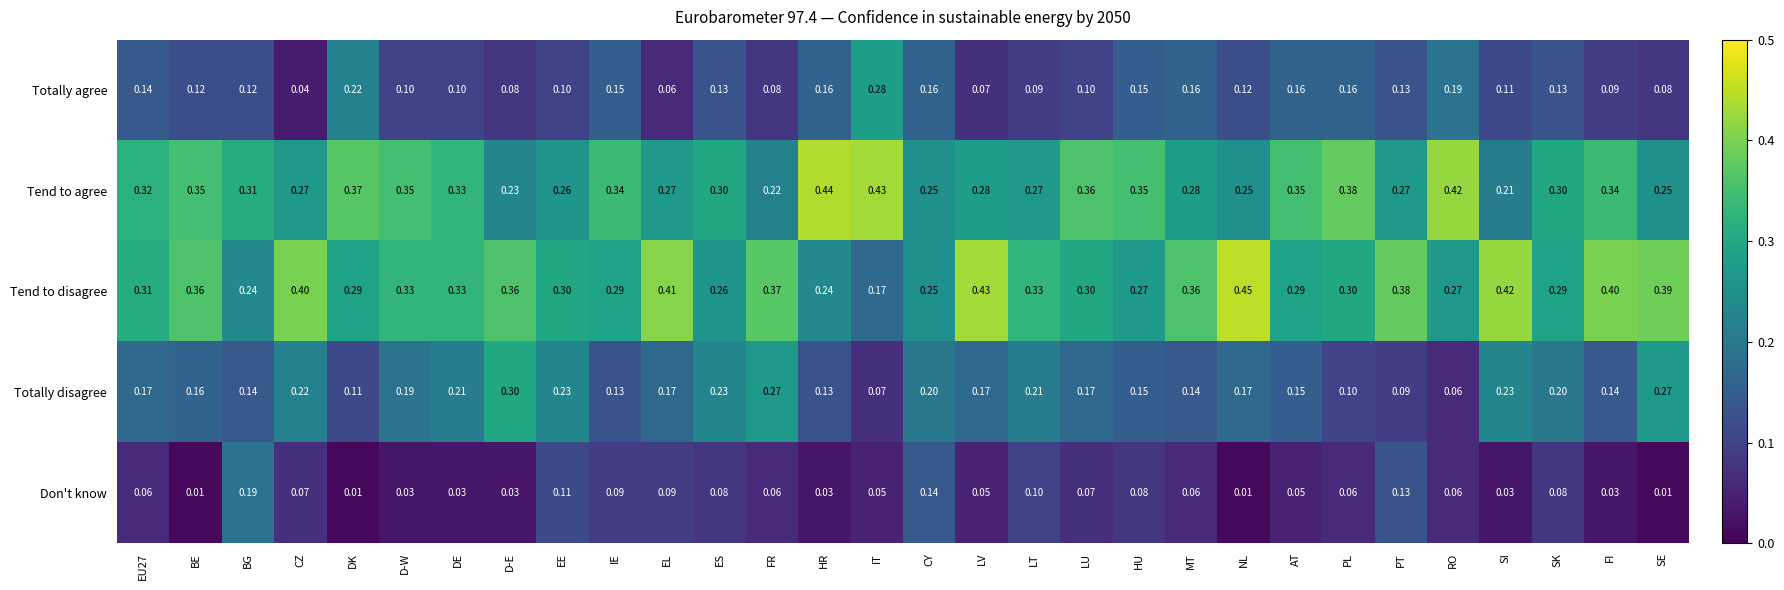

At which label does Totally disagree reach its minimum?

RO